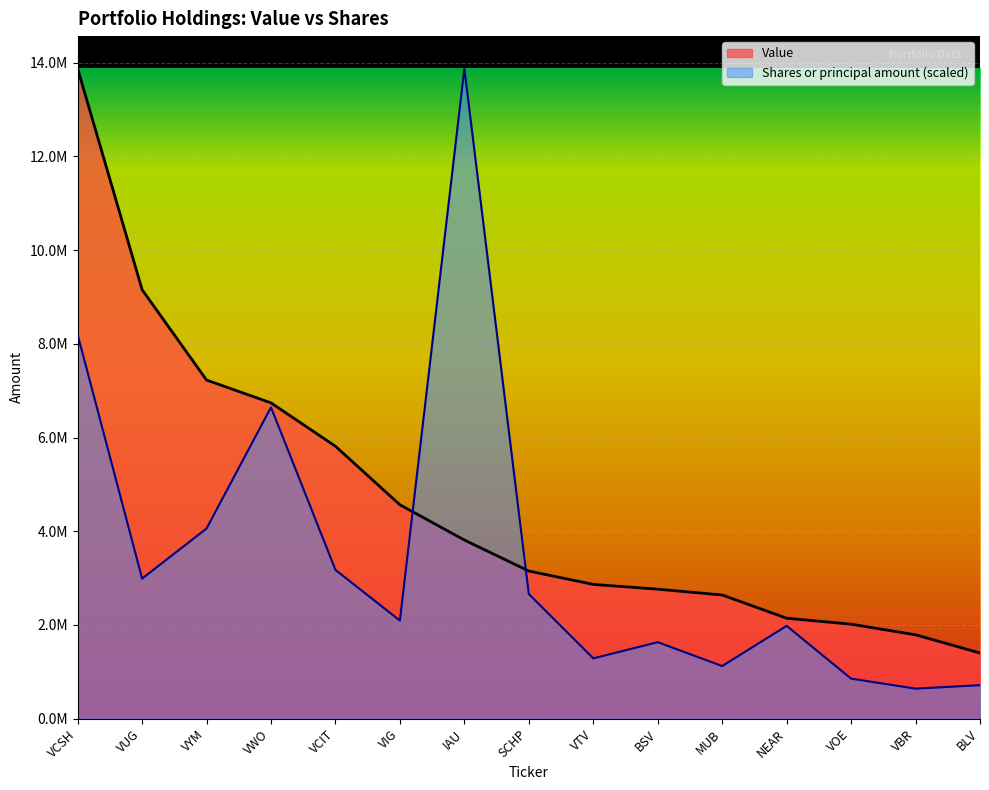

Reading right to left, transcribe all the data shown in this chart.

Value: BLV=1401000.0	VBR=1789000.0	VOE=2016000.0	NEAR=2143000.0	MUB=2639000.0	BSV=2763000.0	VTV=2865000.0	SCHP=3150000.0	IAU=3812000.0	VIG=4564000.0	VCIT=5813000.0	VWO=6739000.0	VYM=7226000.0	VUG=9154000.0	VCSH=13873000.0
Shares or principal amount: BLV=713780.7	VBR=640308.7	VOE=853961.1	NEAR=1979481.3	MUB=1122462.7	BSV=1631809.7	VTV=1286361.7	SCHP=2659212.9	IAU=13873000.0	VIG=2092376.1	VCIT=3174165.2	VWO=6645368.5	VYM=4057959.9	VUG=2988817.6	VCSH=8194255.8